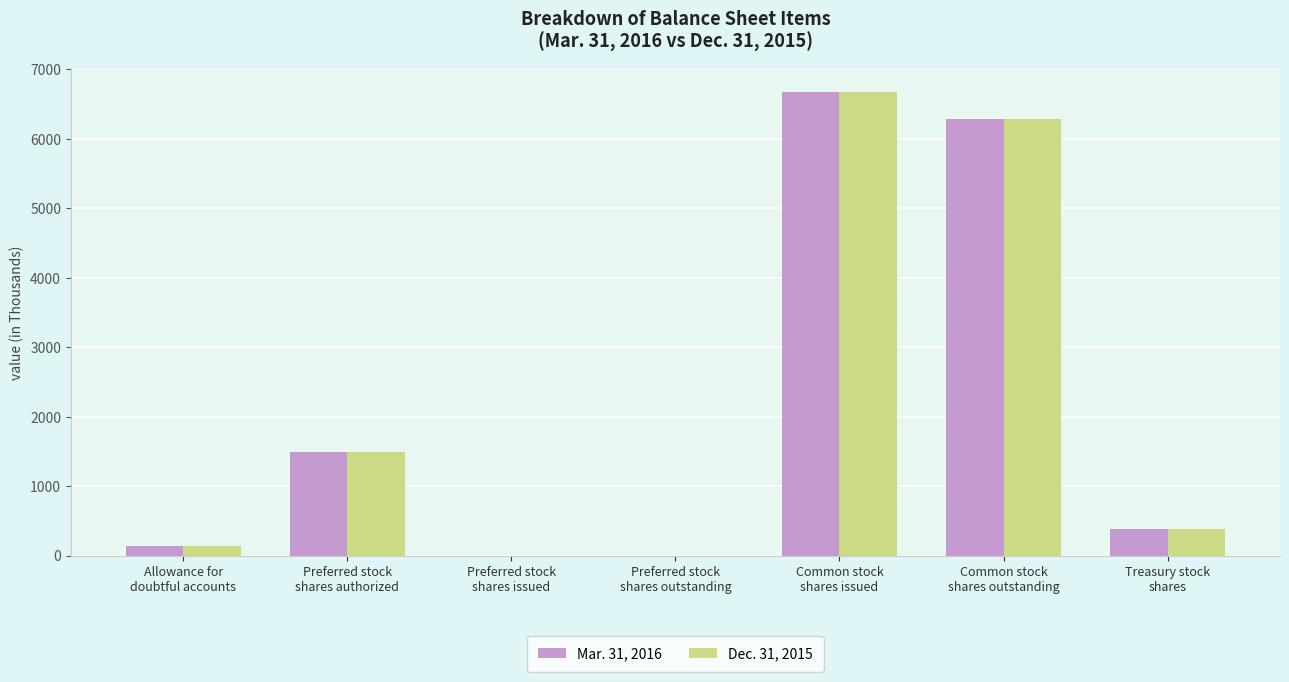

Which series changed the most between Preferred stock
shares authorized and Common stock
shares outstanding?

Mar. 31, 2016